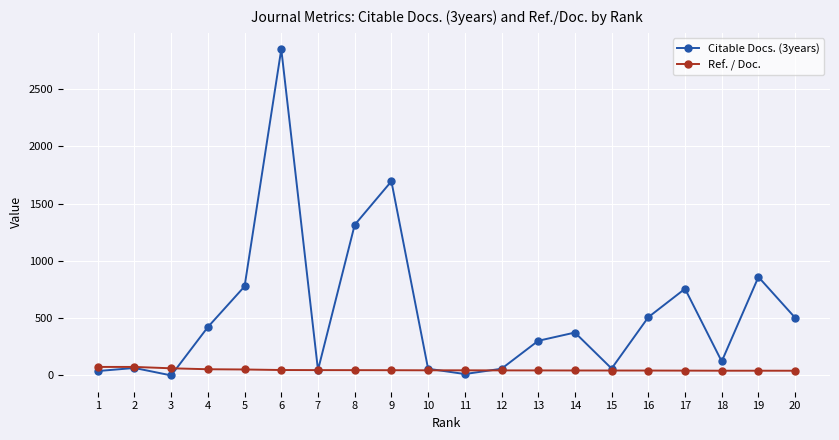

What is the value of the Citable Docs. (3years) point at the 6th from the left?

2847.0